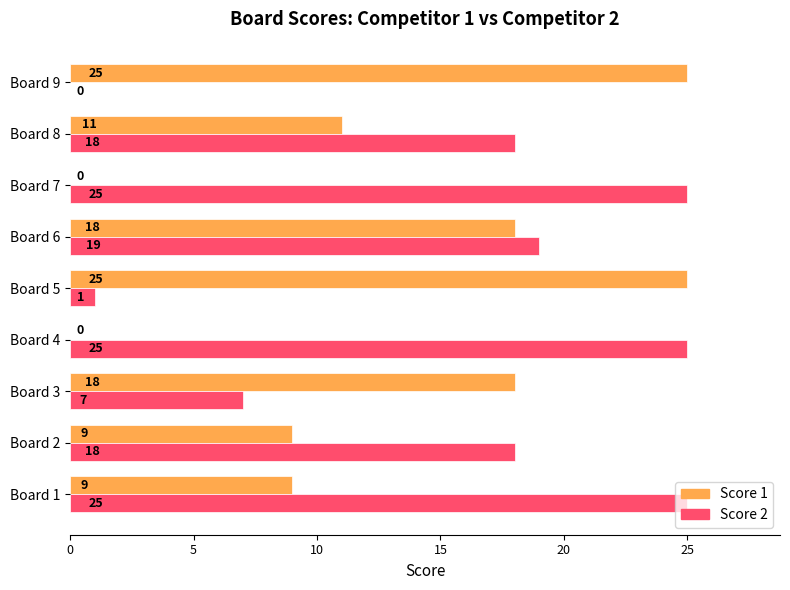

What is the sum of all Score 2 values?

138